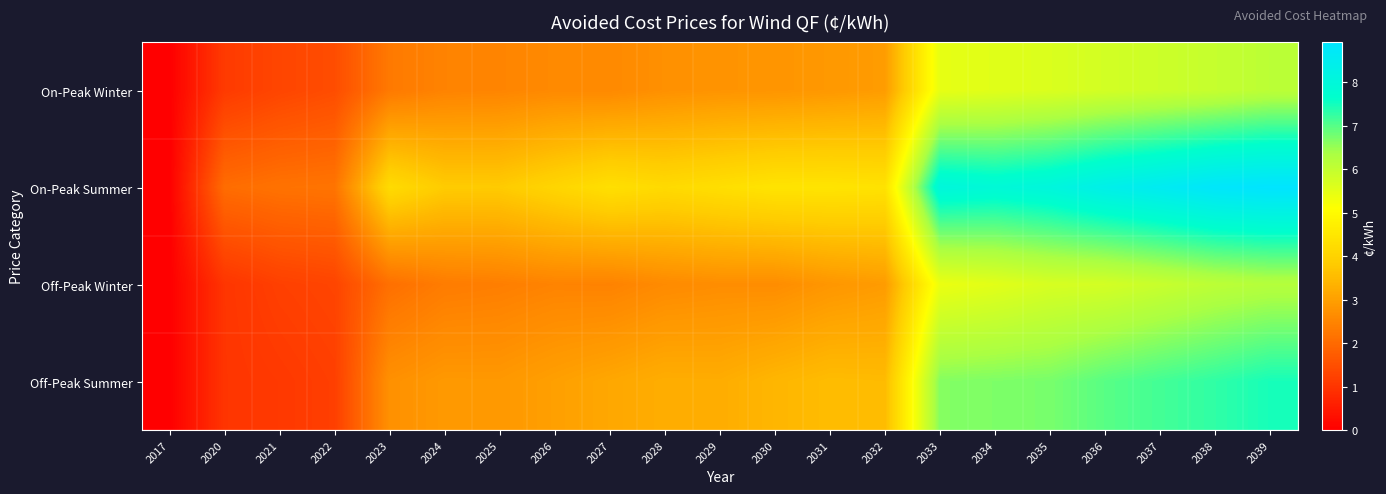

At which category does the chart reach its peak across all series?

2039